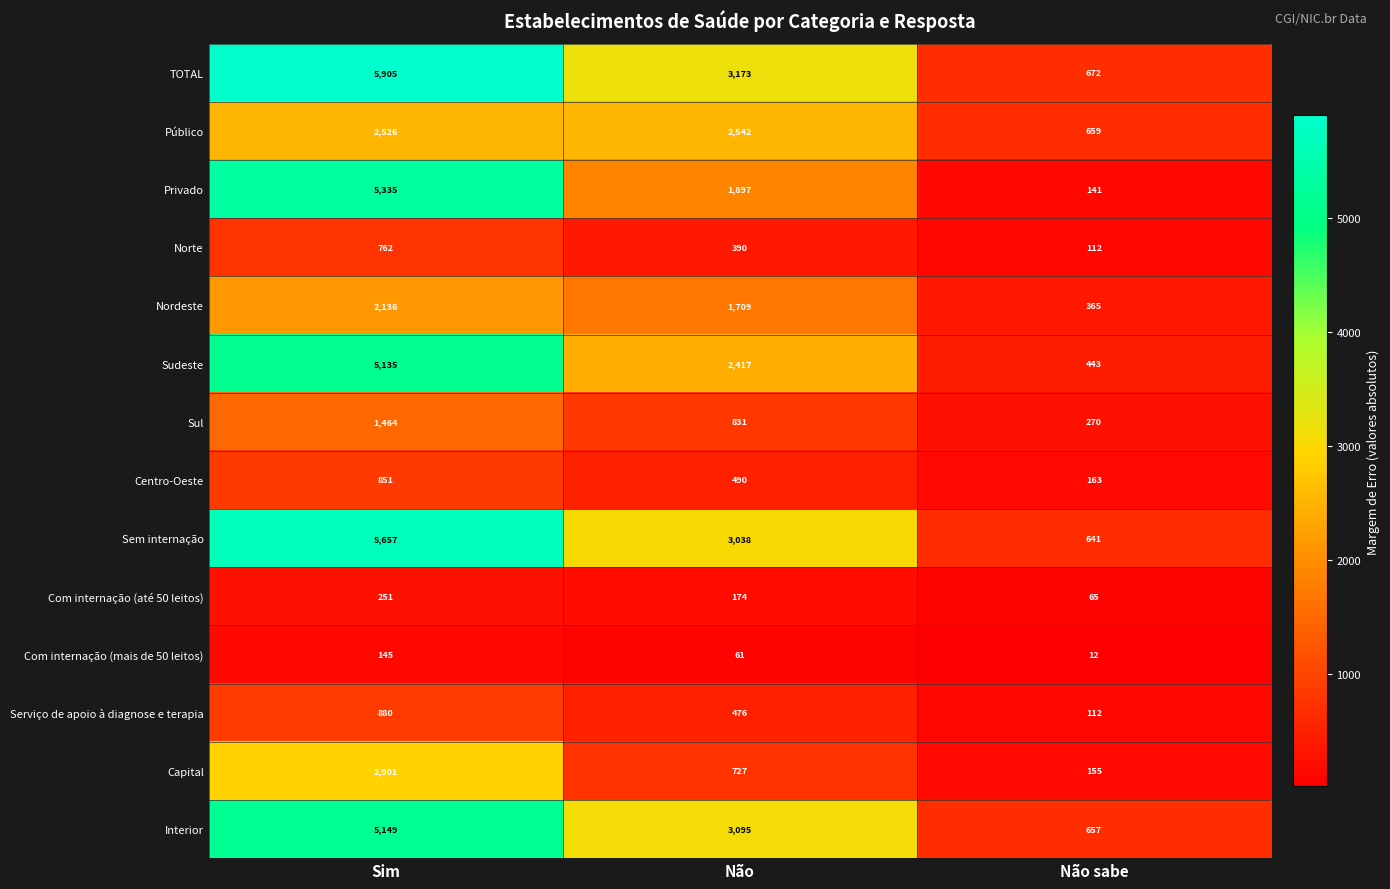

Where does the Capital series first go above 727?

Sim